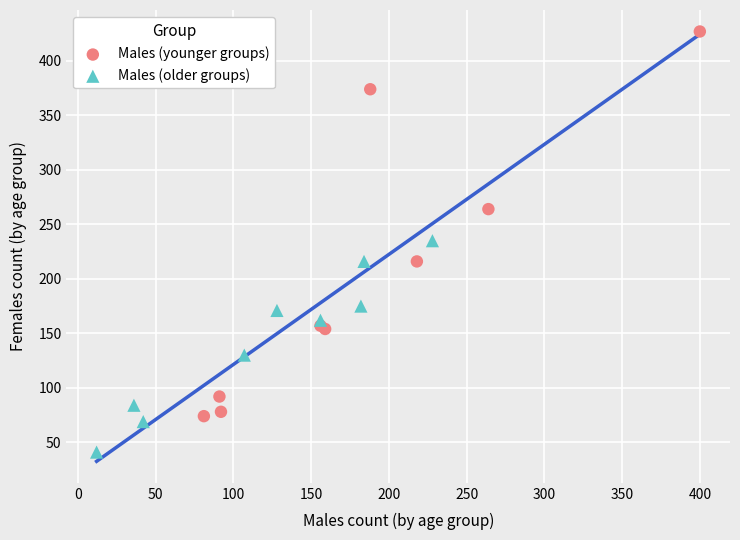

What are all the series names shown in the legend?

Males (younger groups), Males (older groups)